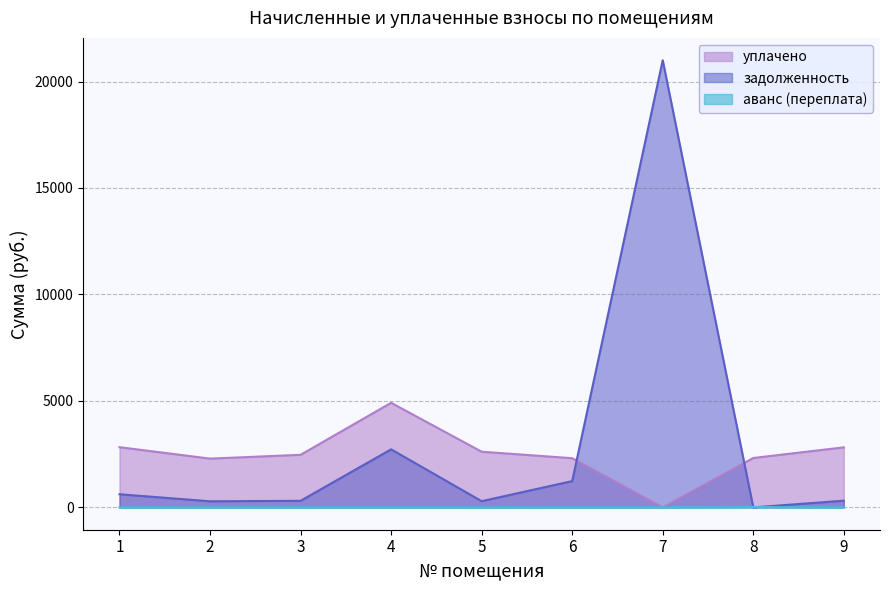

Which category has the highest value in the уплачено series?

4